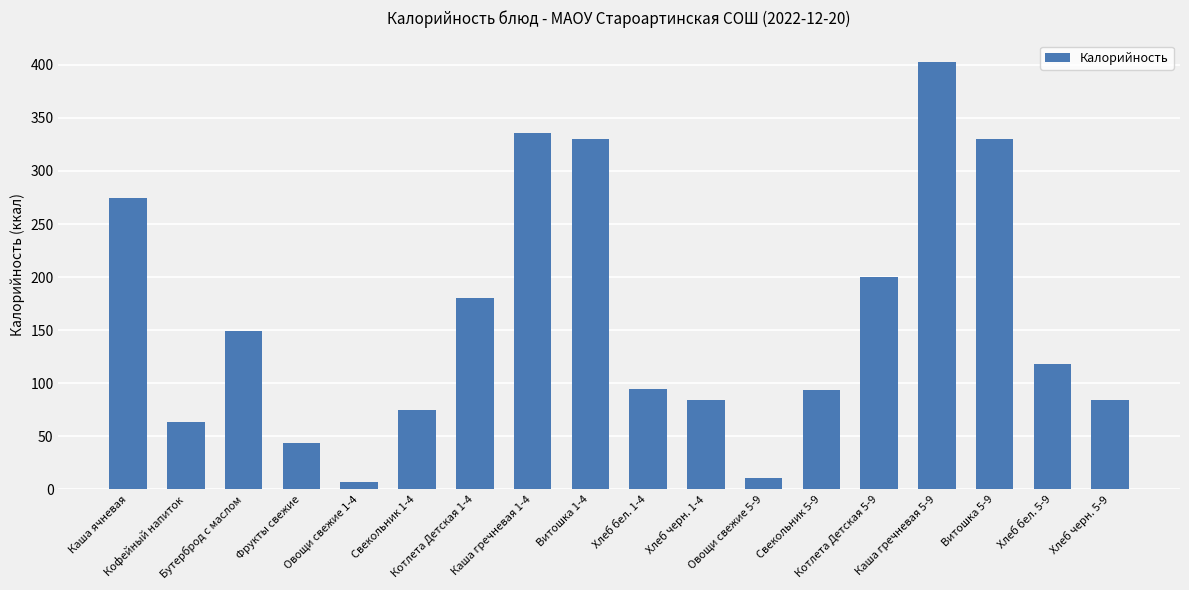

What is the difference between the maximum and minimum values?

396.4